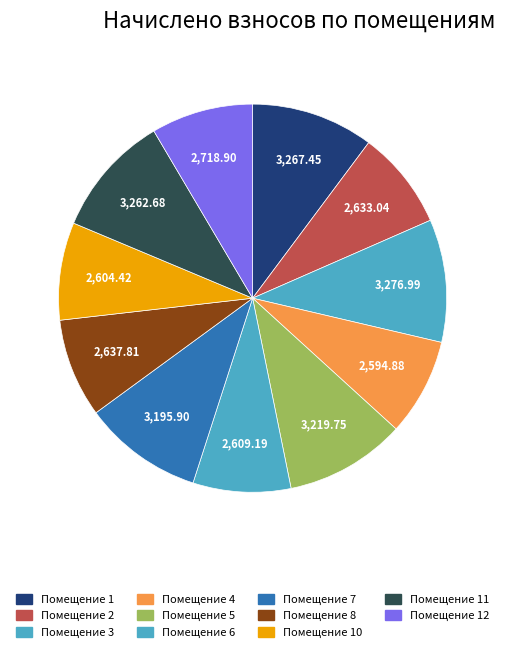

Does any single category account for the majority?

No